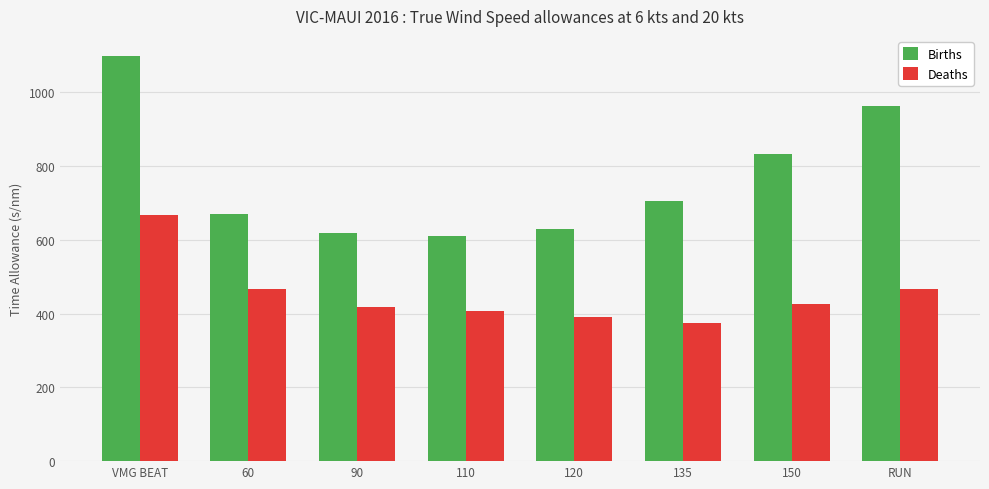

What is the label of the 7th bar from the left?

150